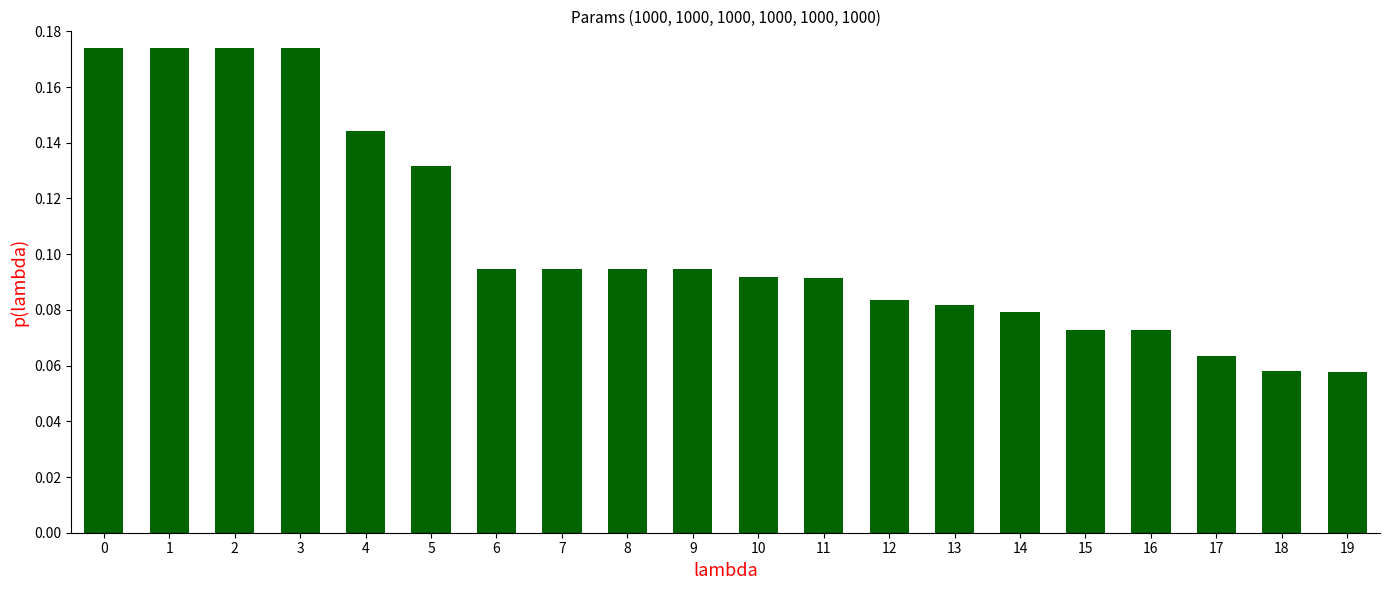

True or false: the data shows 0.0 at 12.

False